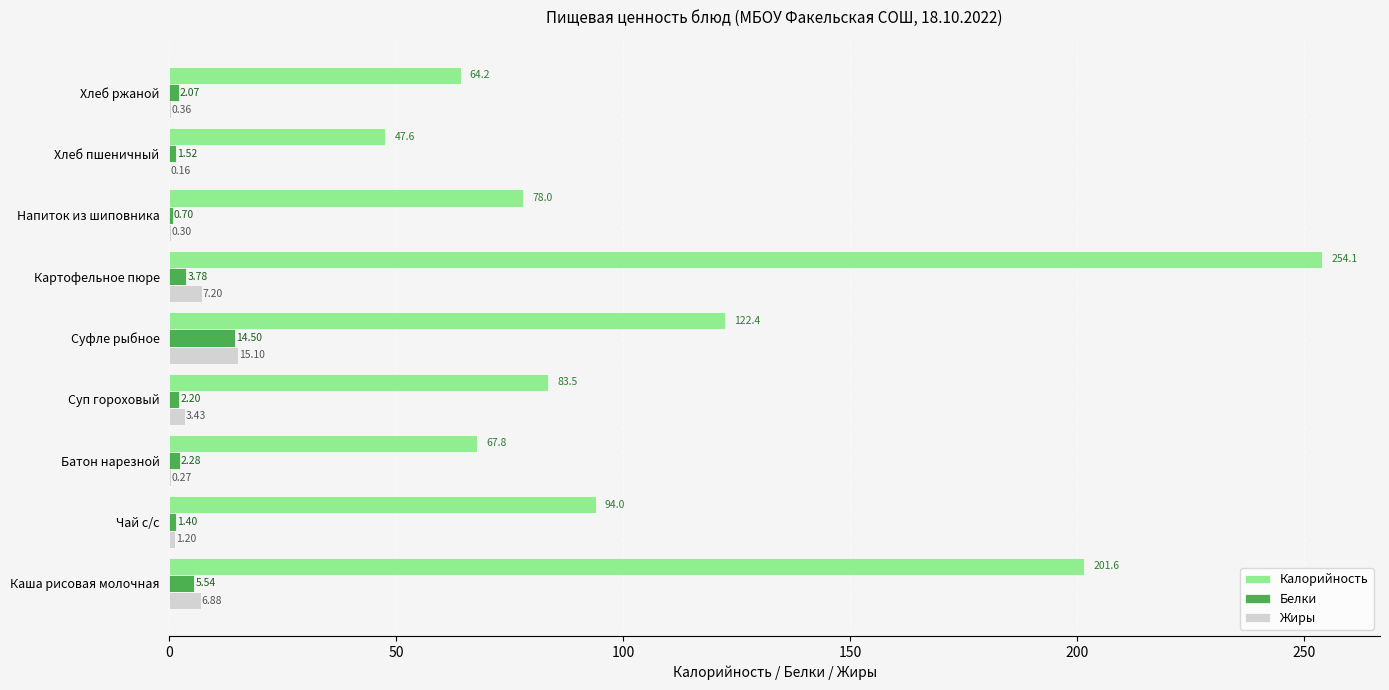

How many values in the Жиры series exceed 1?

5